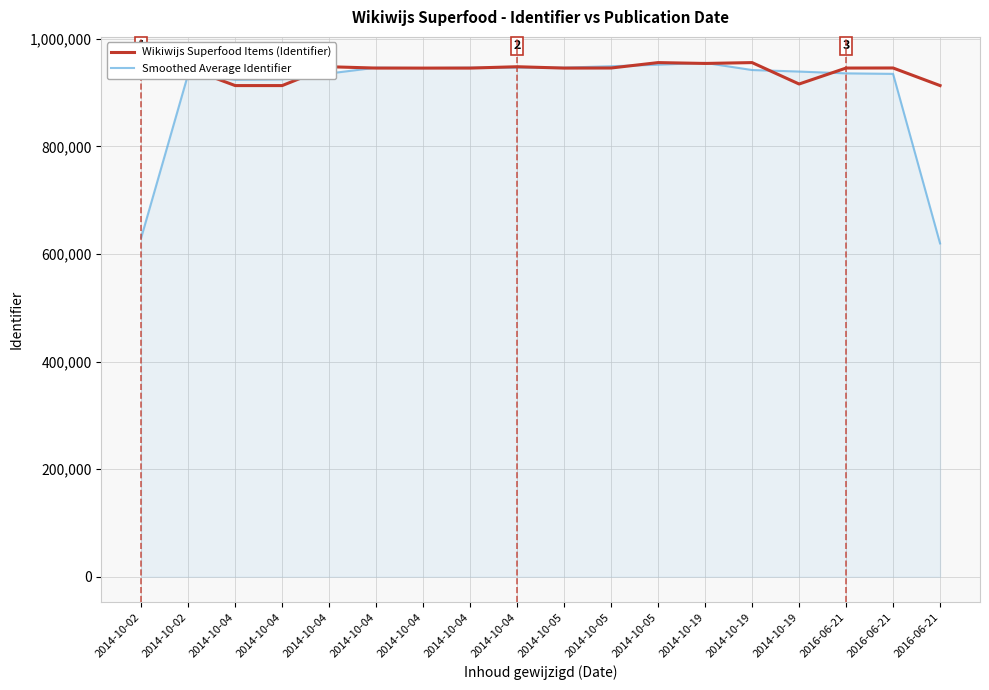

Where is the first local minimum for Wikiwijs Superfood Items (Identifier)?

2014-10-04